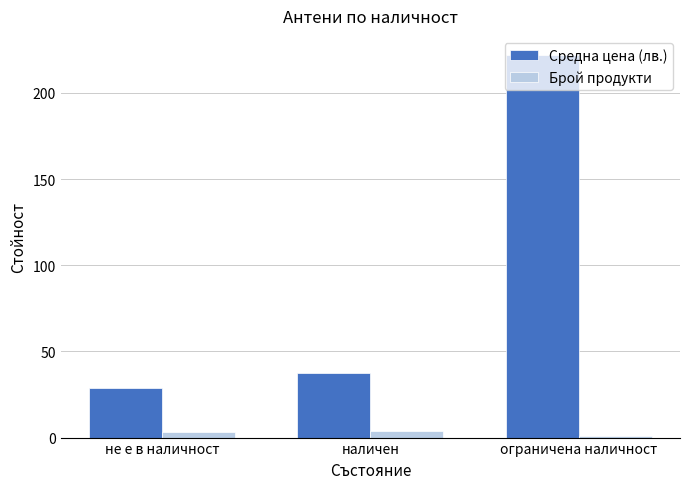

What is the maximum value shown in the chart?

222.0